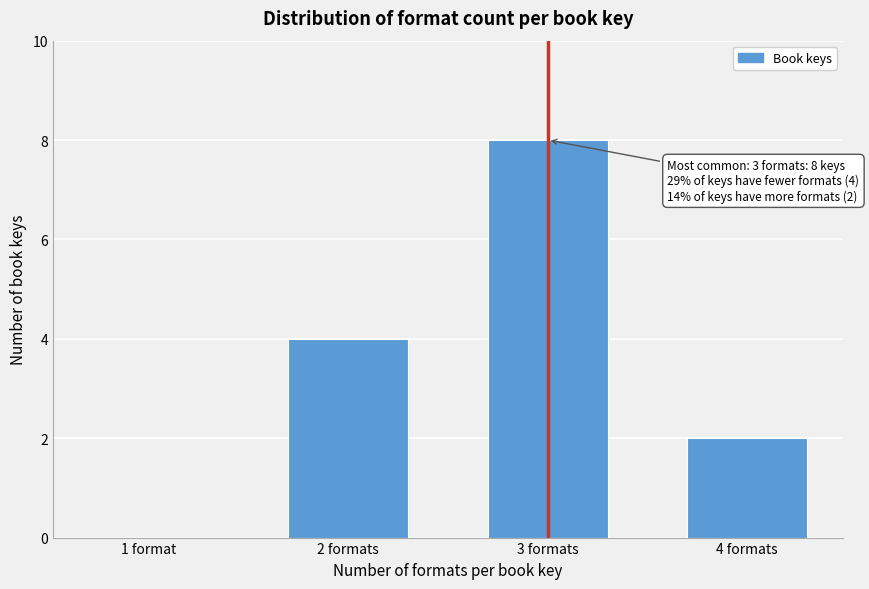

Reading left to right, extract all data points from this chart.

1 format=0	2 formats=4	3 formats=8	4 formats=2